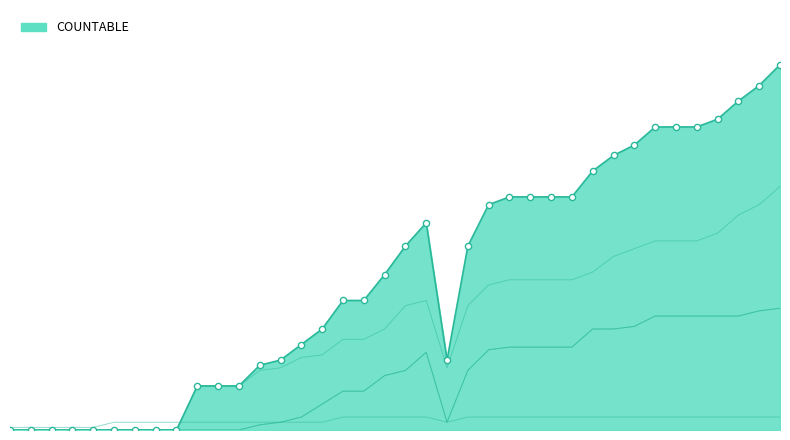

Which series contains the highest Y value?

COUNTABLE_line